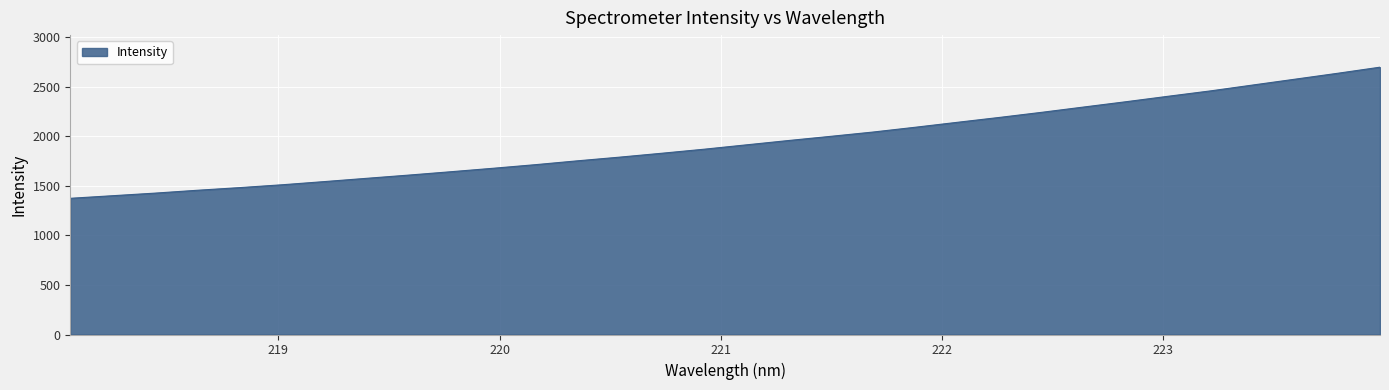

What is the greatest value displayed?

2695.9